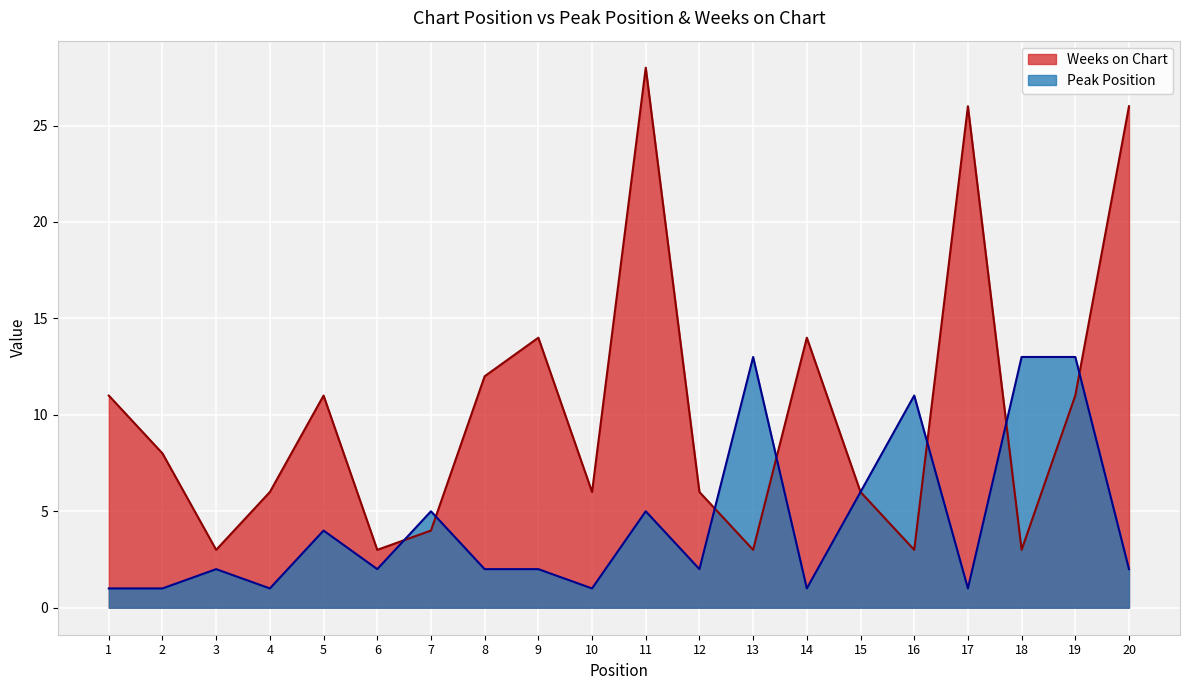

What value does the Peak Position series have at 13?

13